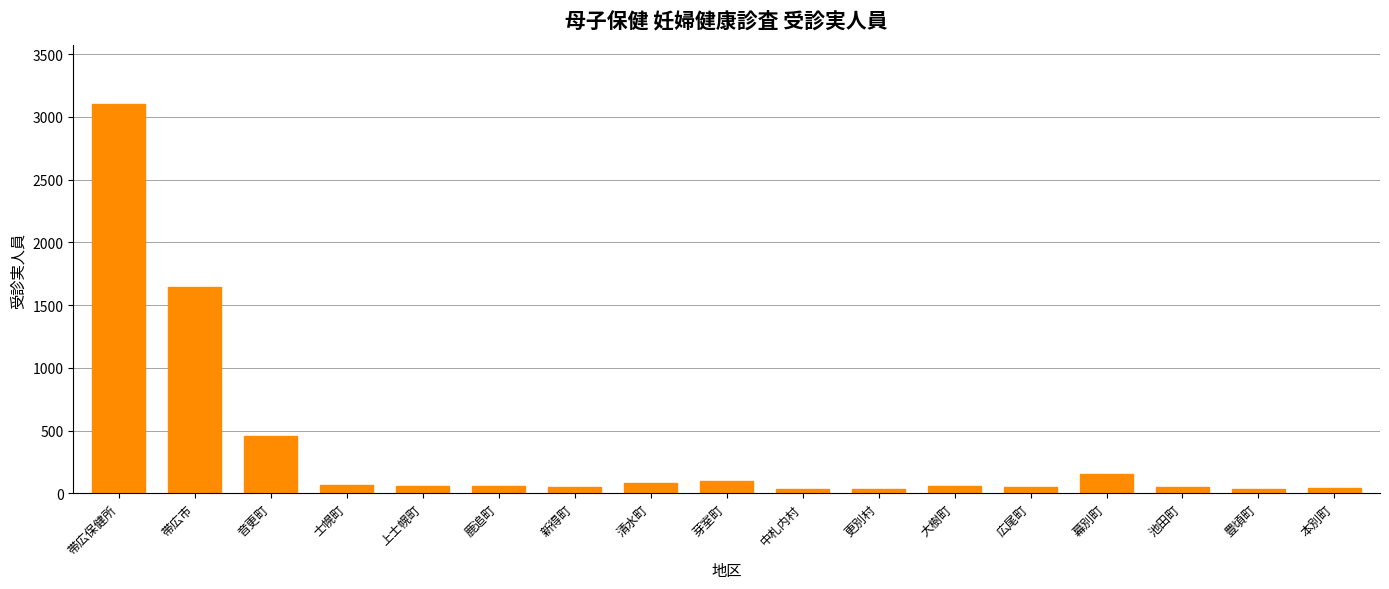

What is the difference between the maximum and minimum values?

3070